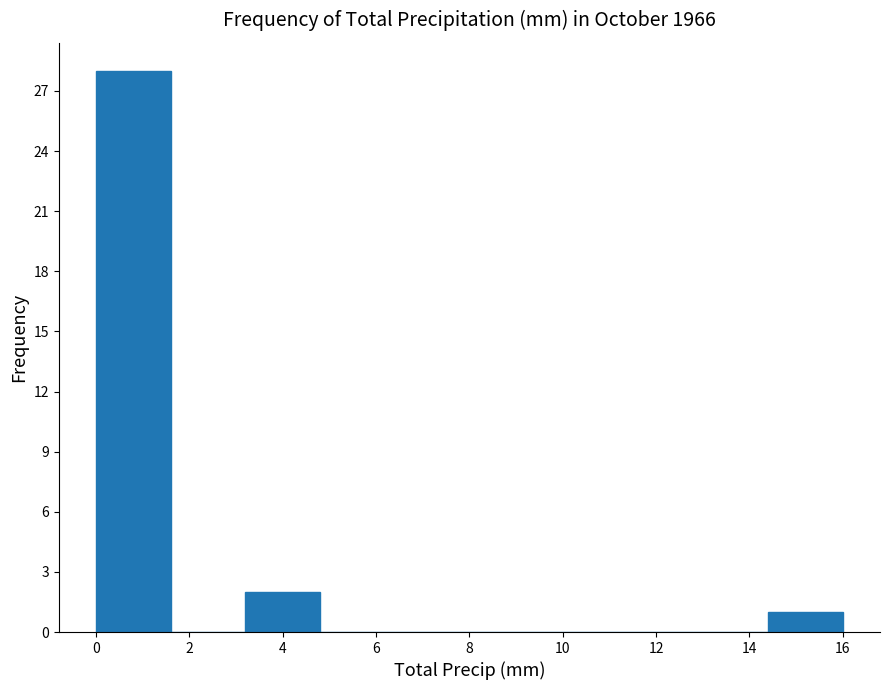

Over which range of the x-axis is the bar tallest?

0.0 to 1.6